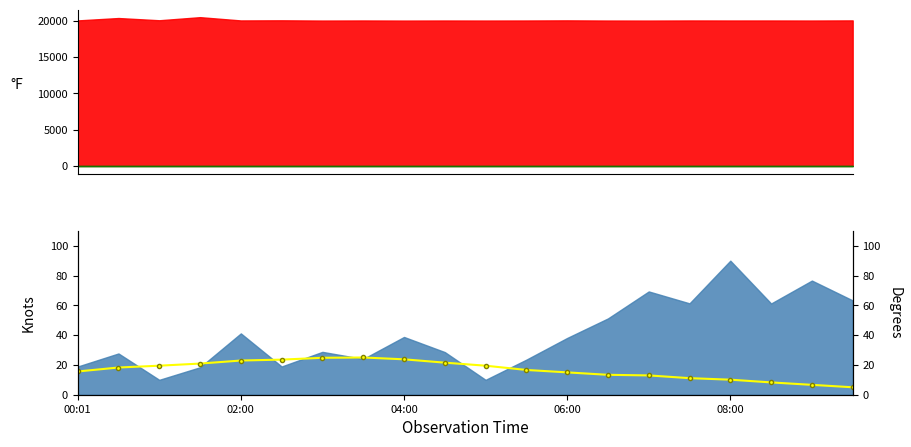

What is the value of the 12th point from the left?

16.6